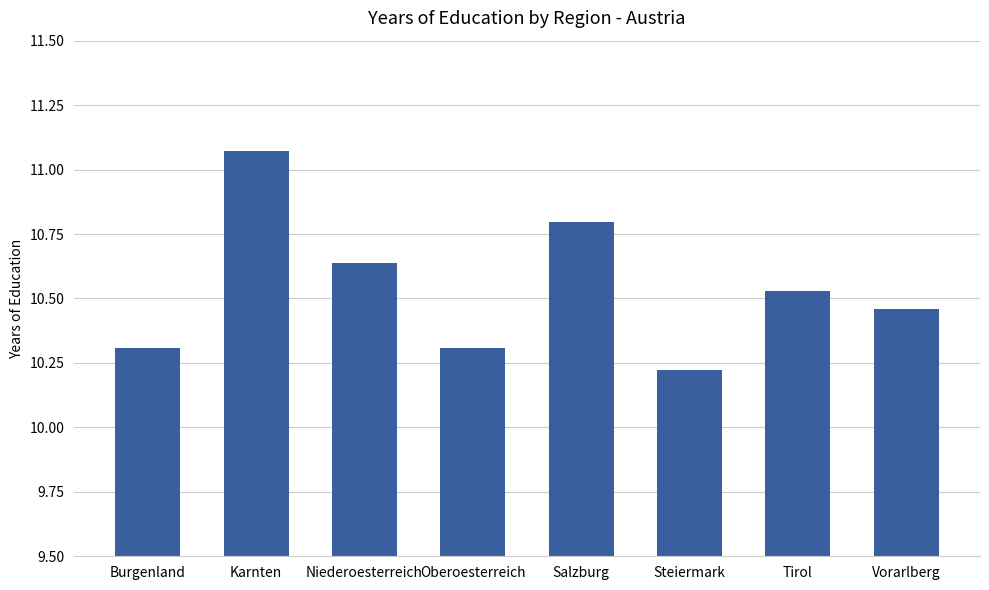

Between Salzburg and Tirol, which is larger?

Salzburg